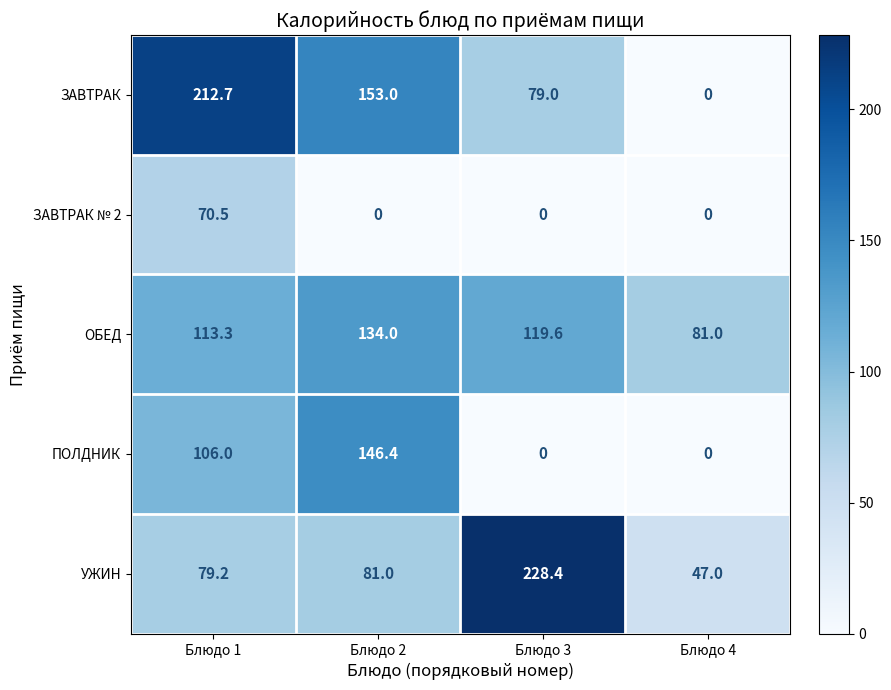

How many values in the ЗАВТРАК № 2 series exceed 0?

1